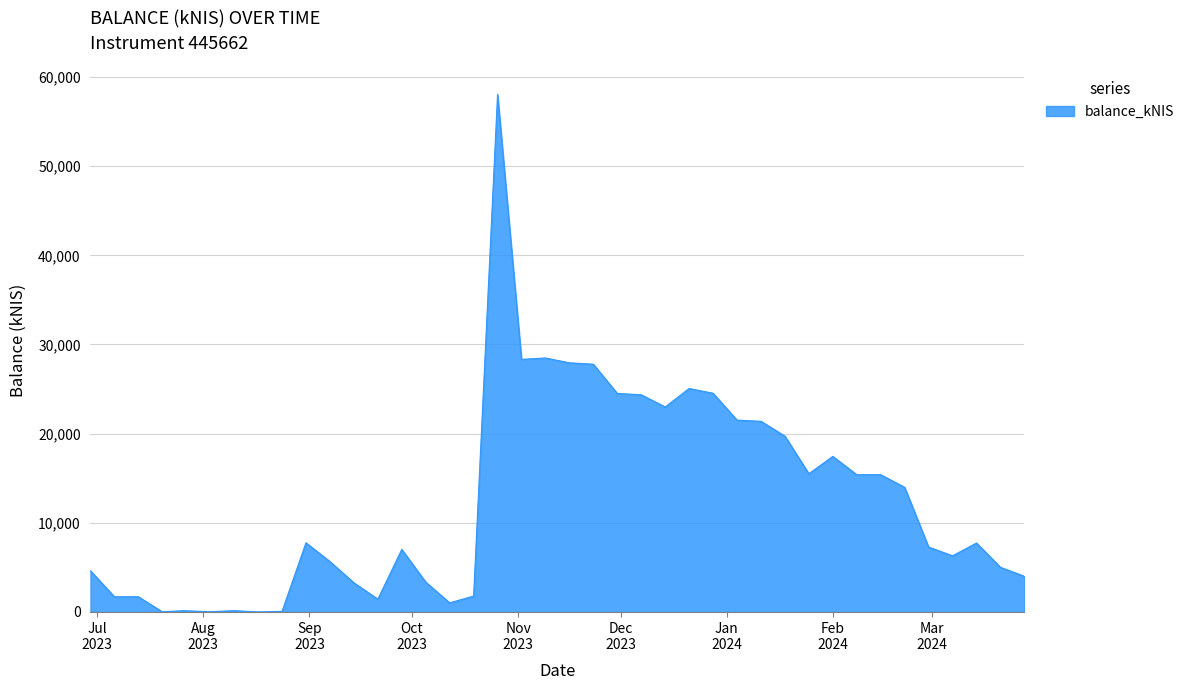

What is the difference between the maximum and minimum values?

58032.6